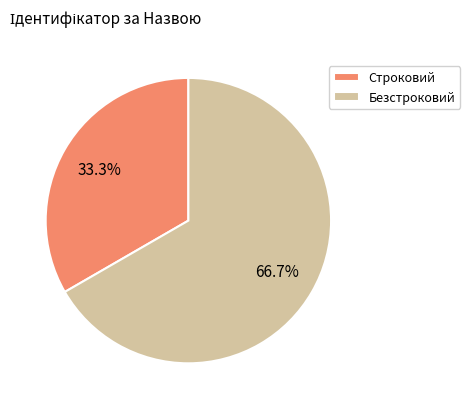

Between Строковий and Безстроковий, which is larger?

Безстроковий